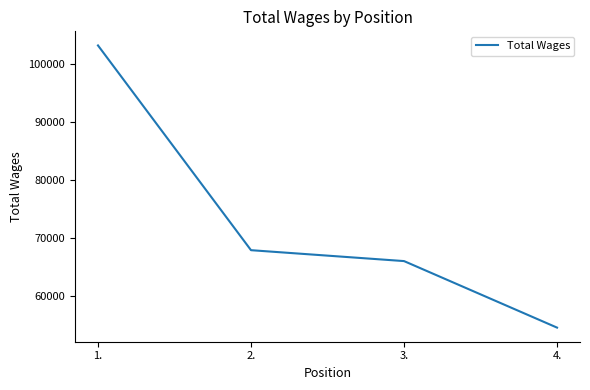

Does the chart have visible grid lines?

No